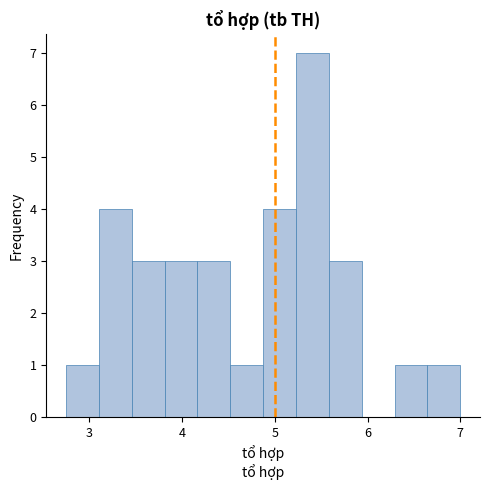

Read against the x-axis, roughly where is the centre of the tallest bar?

5.4